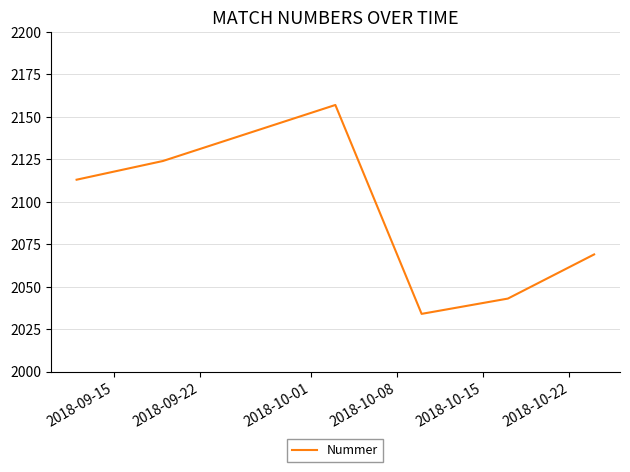

What is the smallest value displayed?

2034